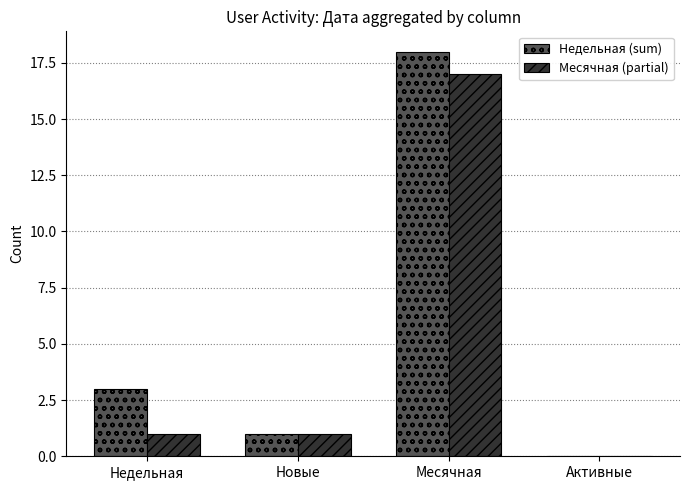

What is the greatest value displayed?

18